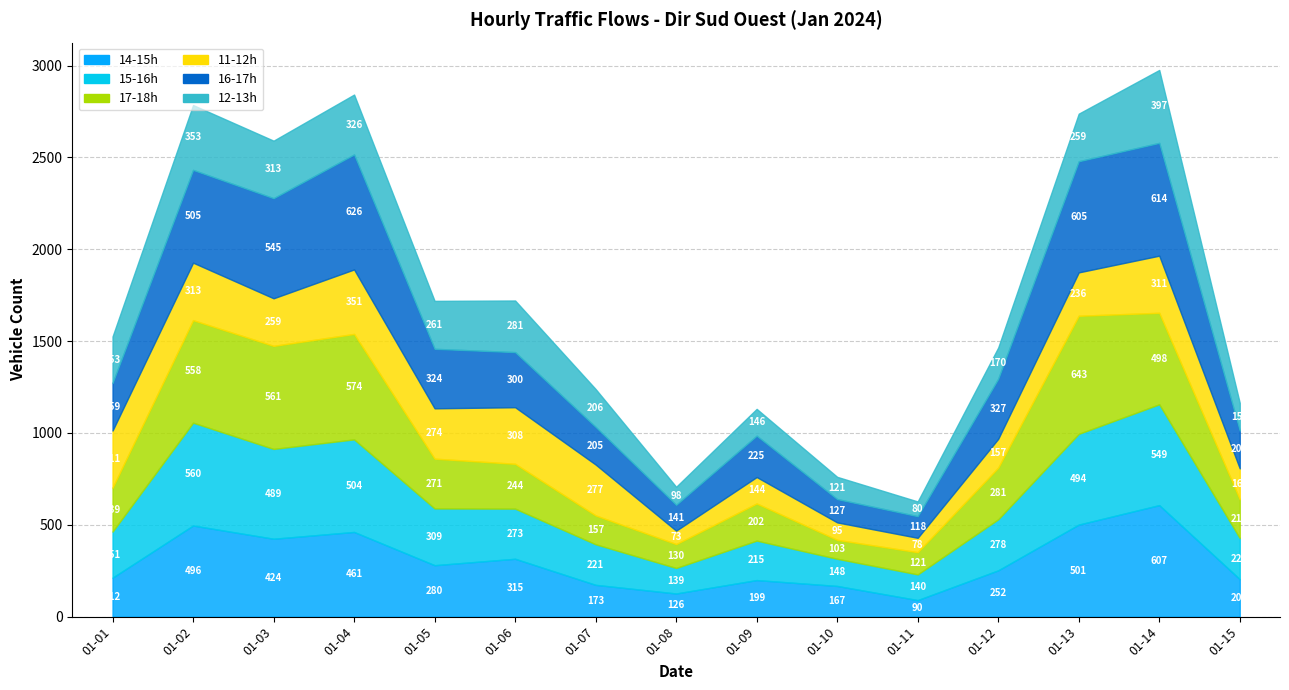

Where is the first local minimum for 15-16h?

2024-01-03